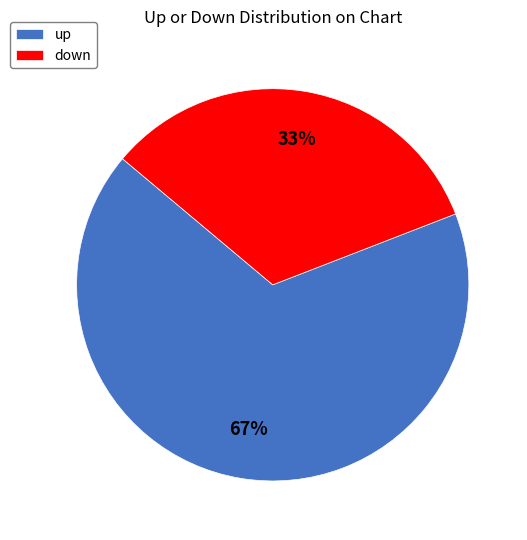

True or false: up accounts for 67% of the total.

True